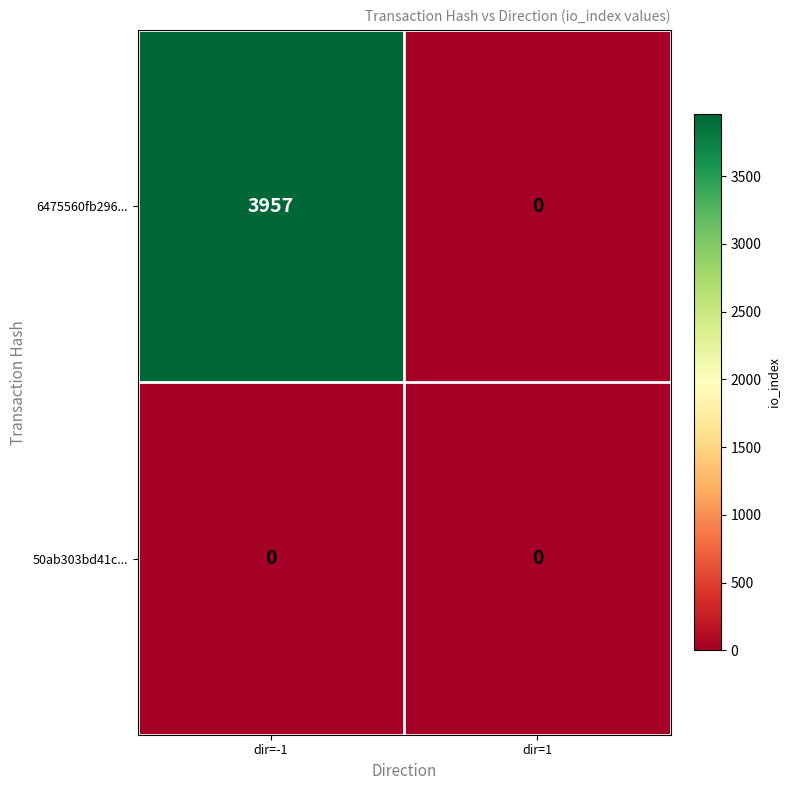

What is the difference between the 6475560fb296... values at dir=1 and dir=-1?

3957